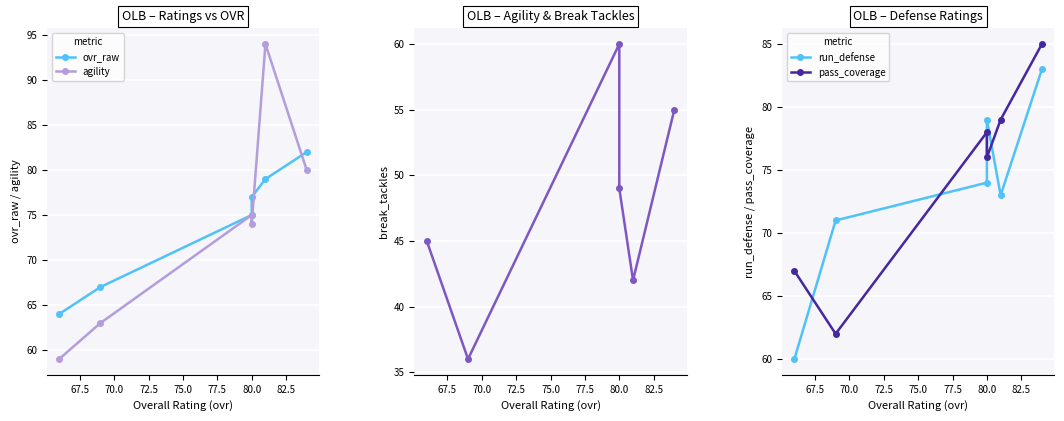

How many ovr_raw values are between 67 and 79?

4